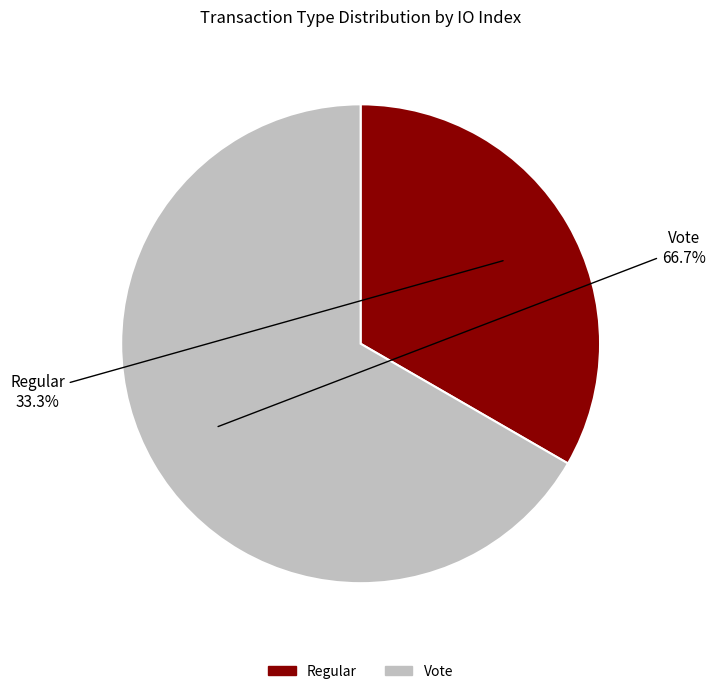

To the nearest percent, what portion does Vote represent?

67%